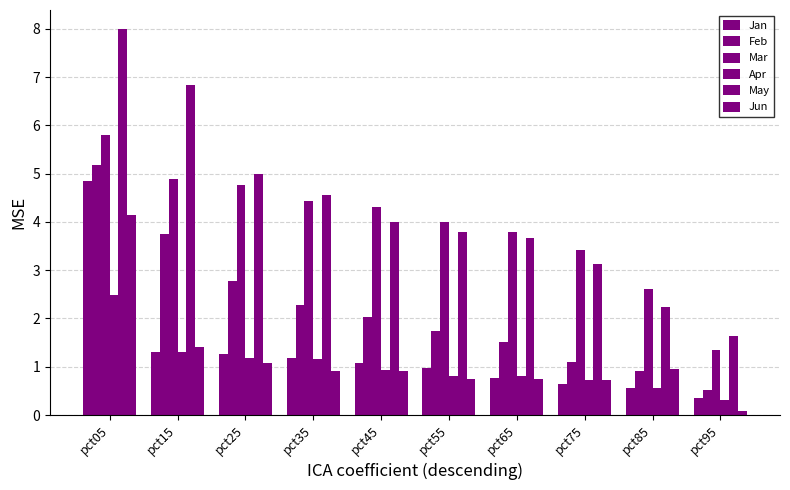

Reading left to right, extract all data points from this chart.

Jan: 4.9	1.3	1.3	1.2	1.1	1.0	0.8	0.6	0.6	0.4
Feb: 5.2	3.8	2.8	2.3	2.0	1.7	1.5	1.1	0.9	0.5
Mar: 5.8	4.9	4.8	4.4	4.3	4.0	3.8	3.4	2.6	1.4
Apr: 2.5	1.3	1.2	1.2	0.9	0.8	0.8	0.7	0.6	0.3
May: 8.0	6.8	5.0	4.6	4.0	3.8	3.7	3.1	2.2	1.6
Jun: 4.1	1.4	1.1	0.9	0.9	0.7	0.7	0.7	1.0	0.1